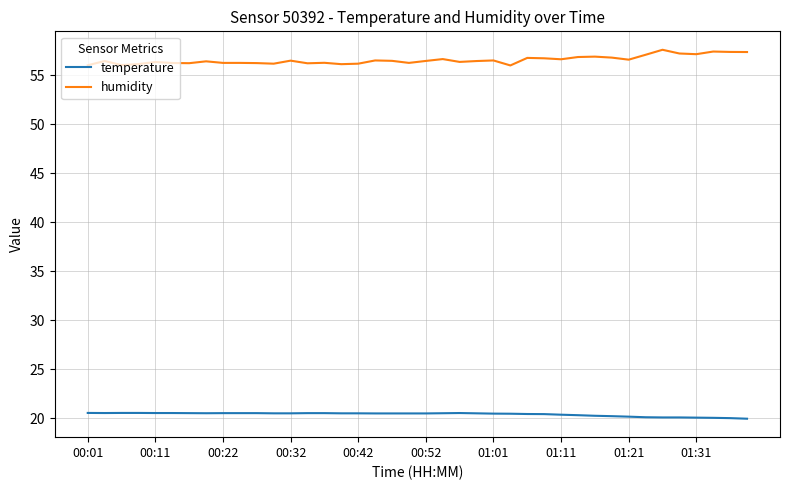

Rank the series by their maximum value, from lowest to highest.

temperature, humidity